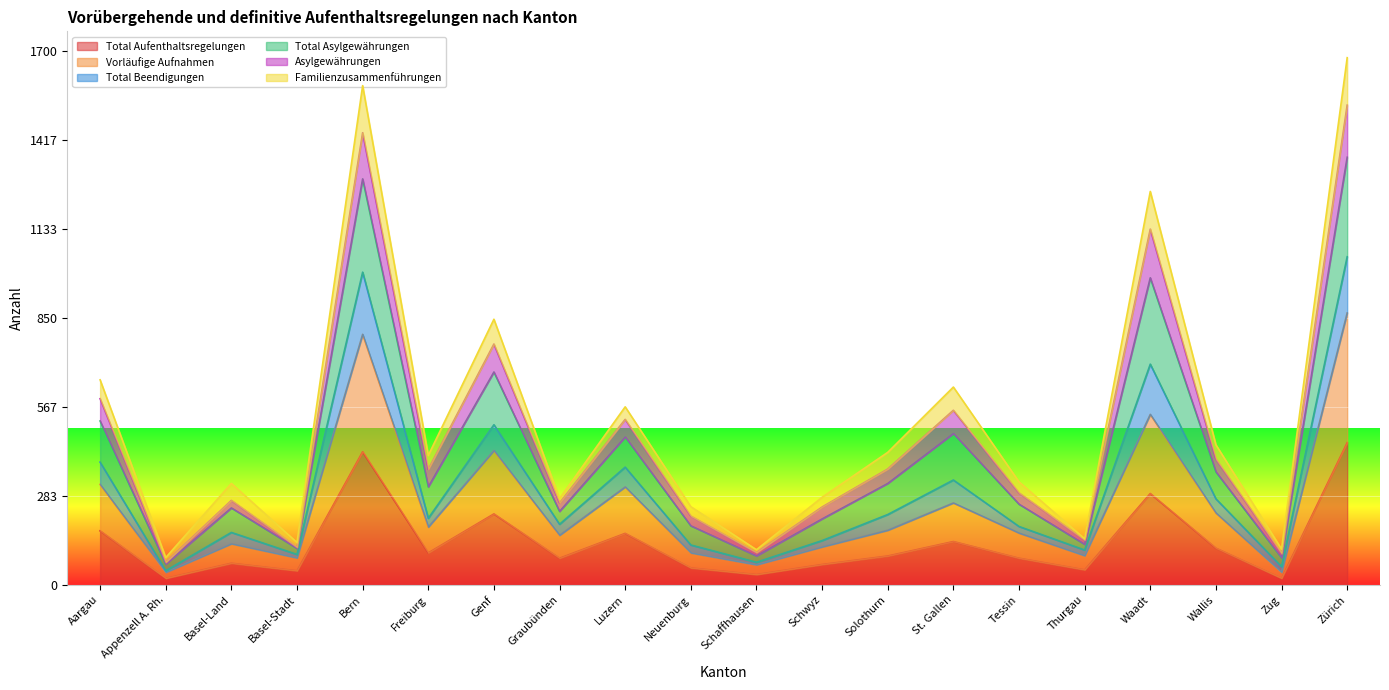

What is the smallest value displayed?

21